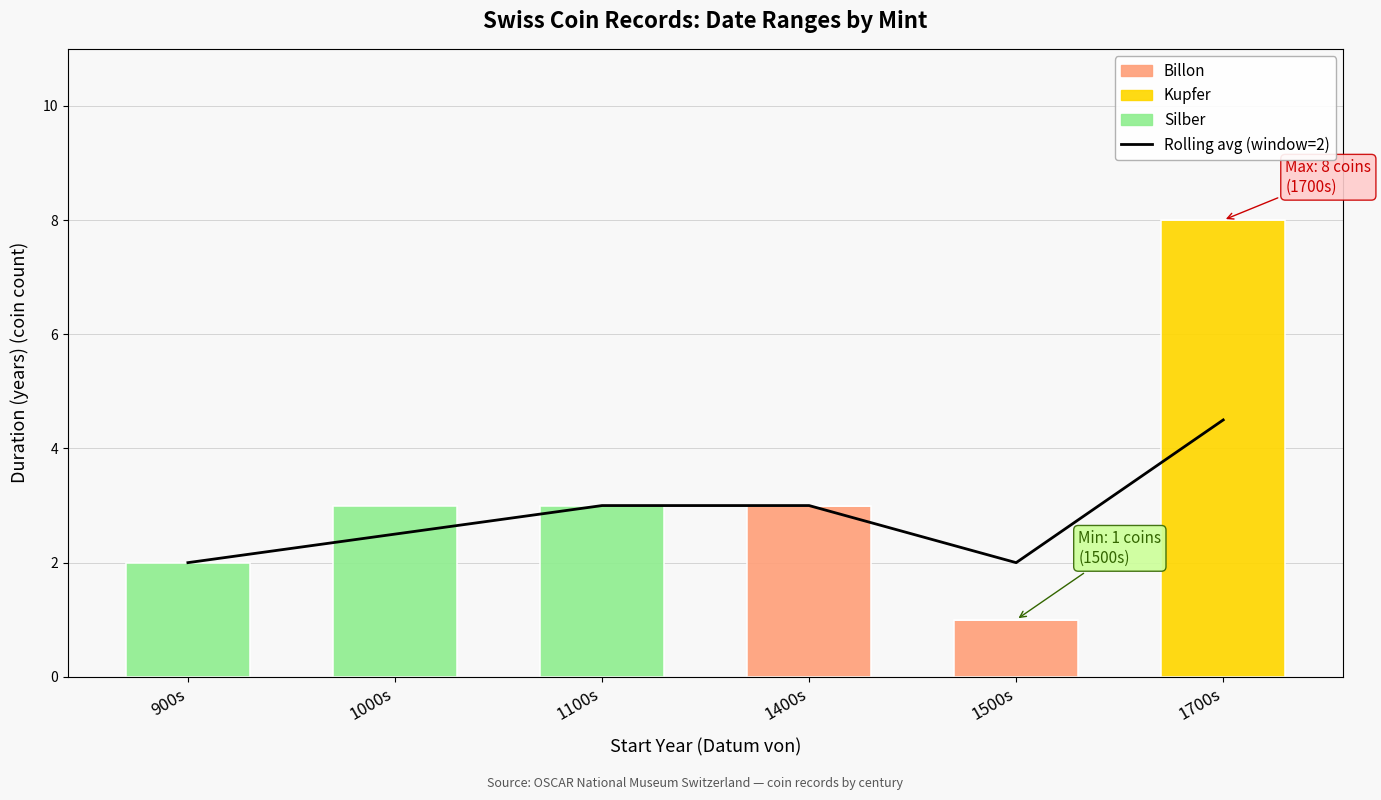

At 1500s, list the series in order from largest to smallest.

Rolling avg (window=2), Billon, Kupfer, Silber